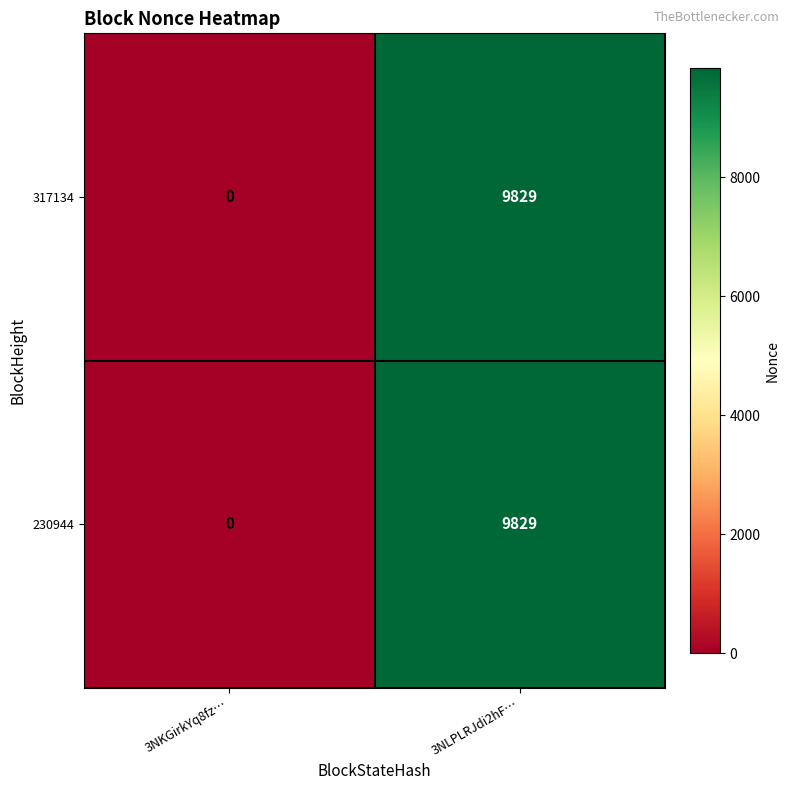

What is the difference between the 230944 values at 3NLPLRJdi2hF… and 3NKGirkYq8fz…?

9829